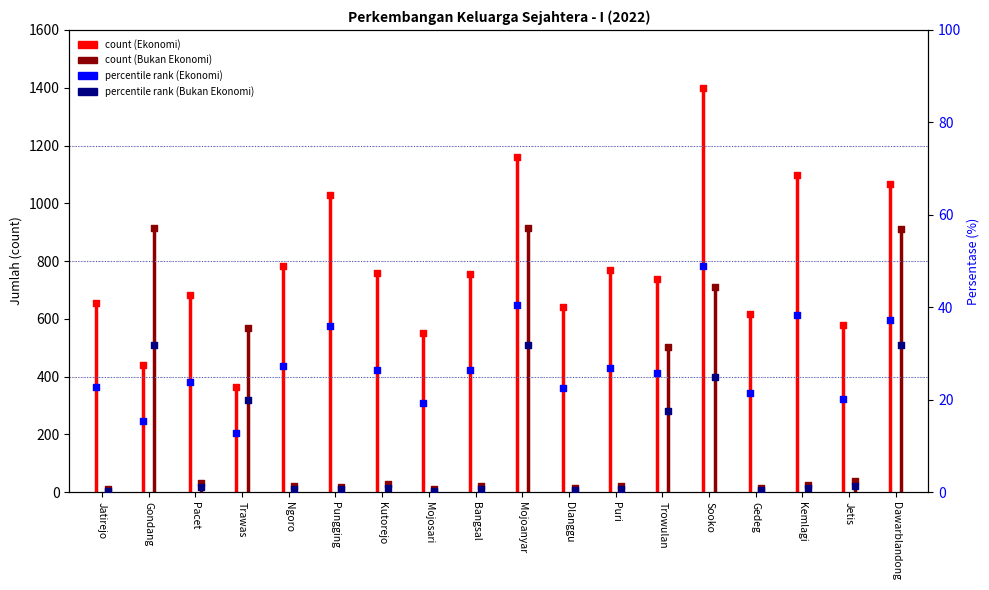

Is the value of % Bukan Ekonomi at Pungging greater than the value of % Ekonomi at Pungging?

No